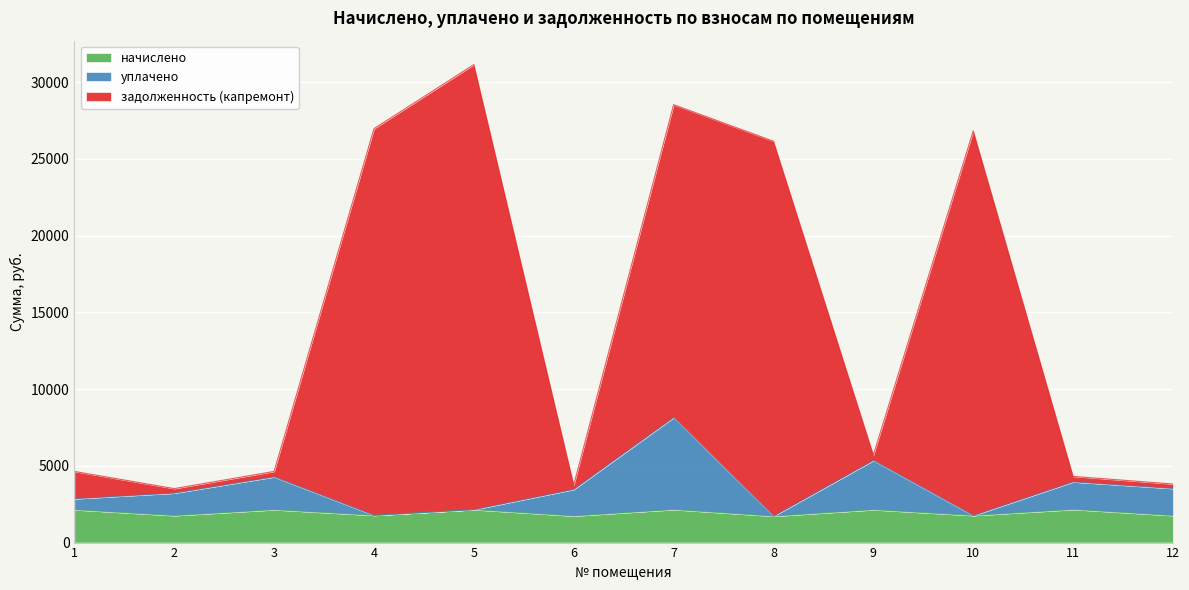

What is the lowest value of the начислено series?

1720.4